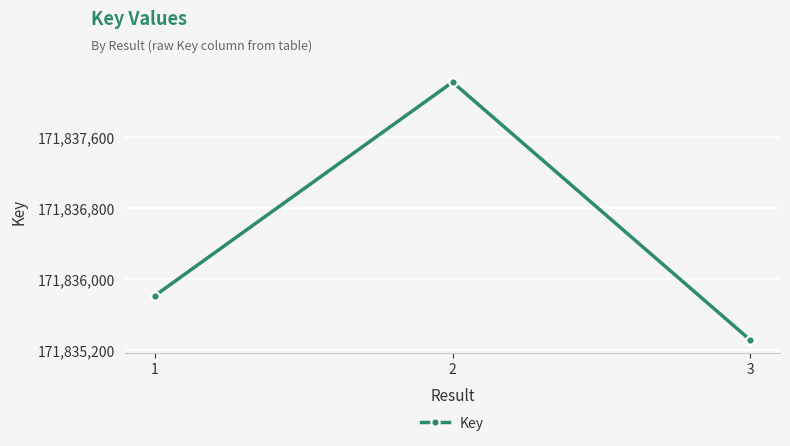

What value does the data have at 3, to the nearest 50?

171835300